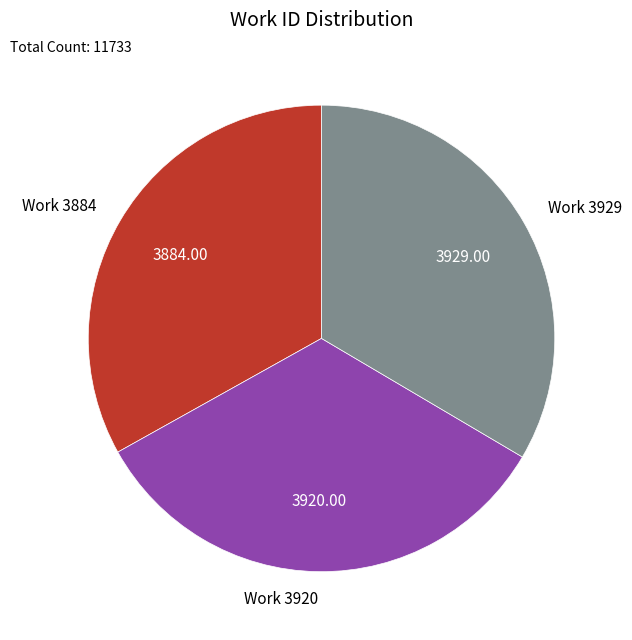

What is the ratio of the value at Work 3884 to the value at Work 3920?

1.0